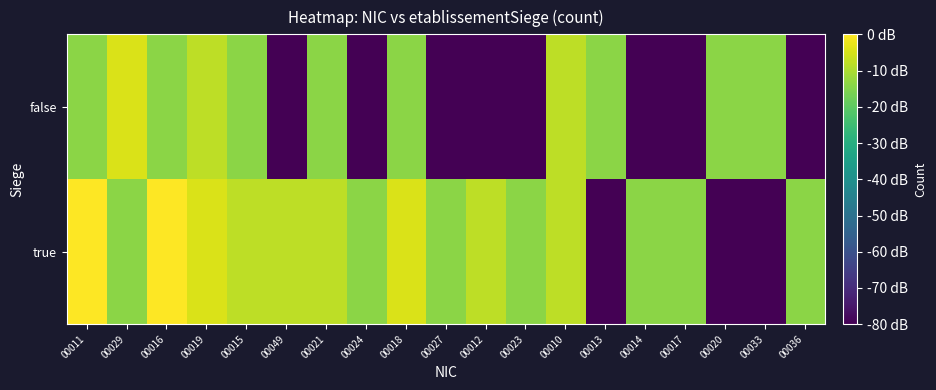

How many categories are shown in the chart?

19